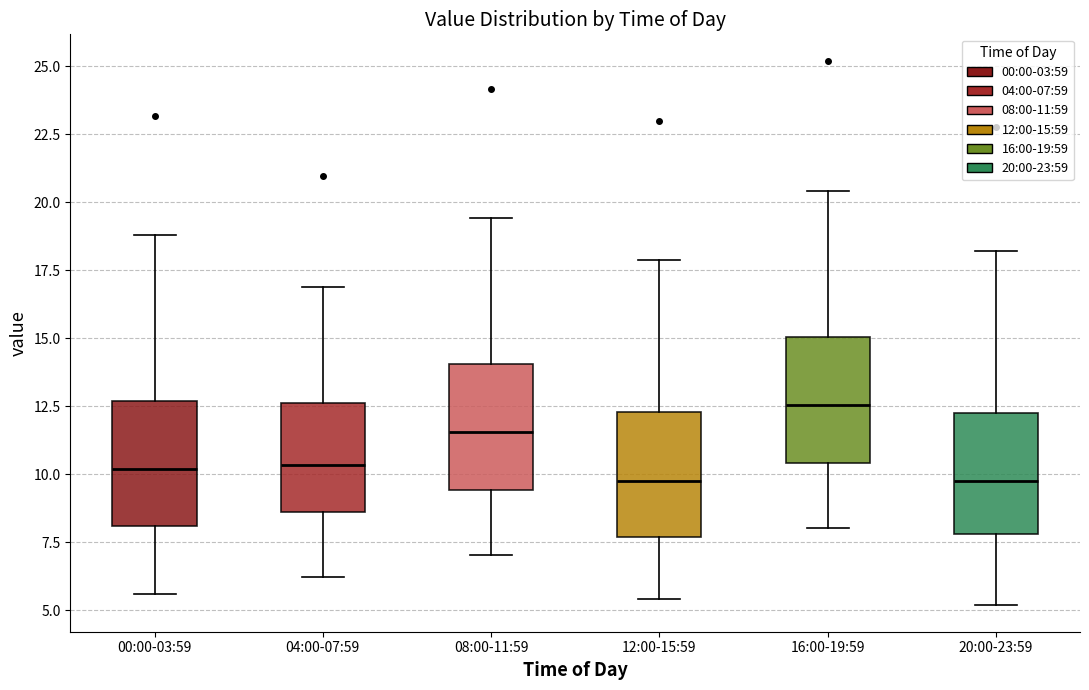

Which box's median line is the highest?

16:00-19:59